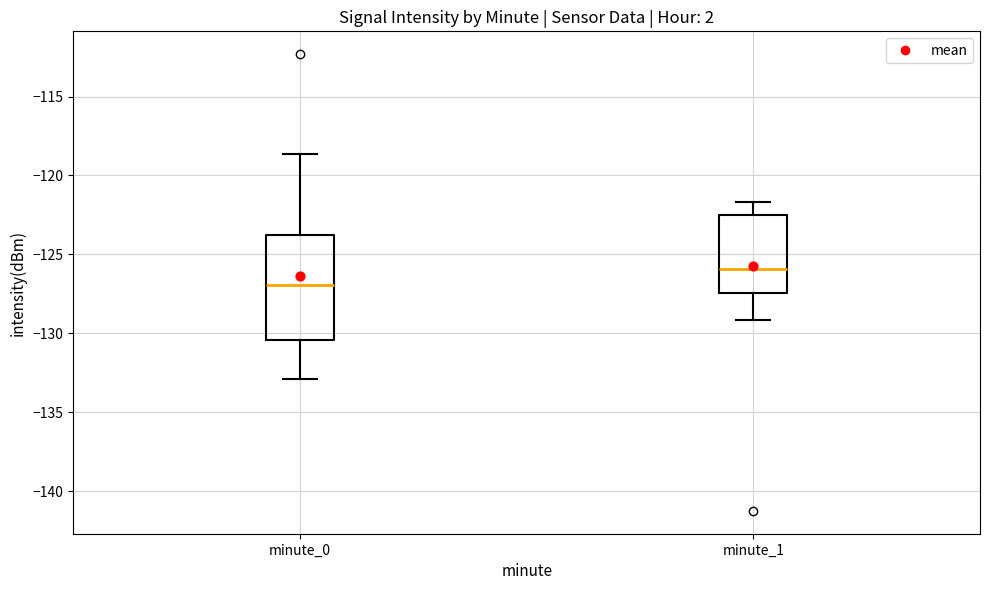

Reading left to right, transcribe this box plot: for each box, give where its median line is, the range the box spans, and where its two whiskers end, as read against the y-axis. The values are not printed on the chart, so give them approximately, as read against the axis.

minute_0: median -127.0, box -130.5 to -124.0, whiskers -133.0 to -118.5
minute_1: median -126.0, box -127.5 to -122.5, whiskers -129.0 to -121.5